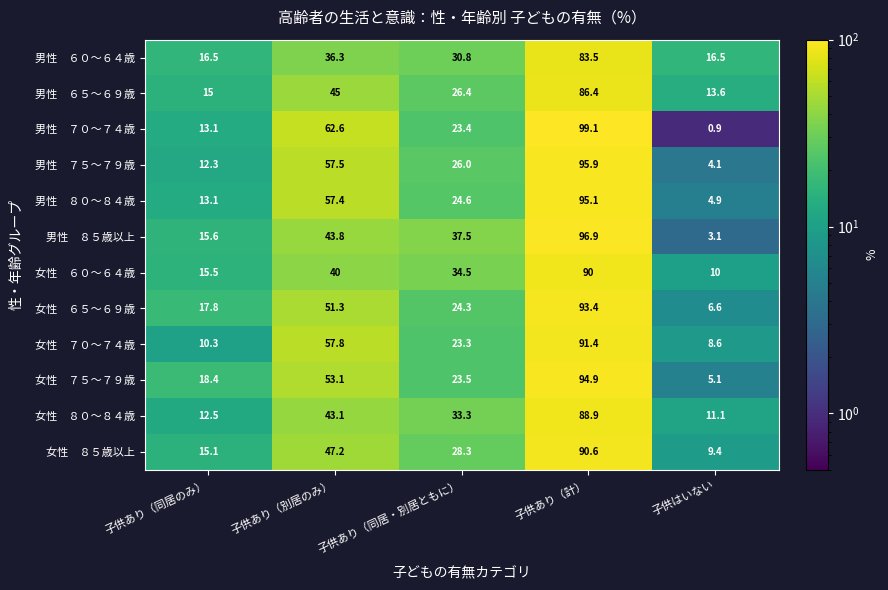

What is the total value across all series at 子供はいない?

93.9